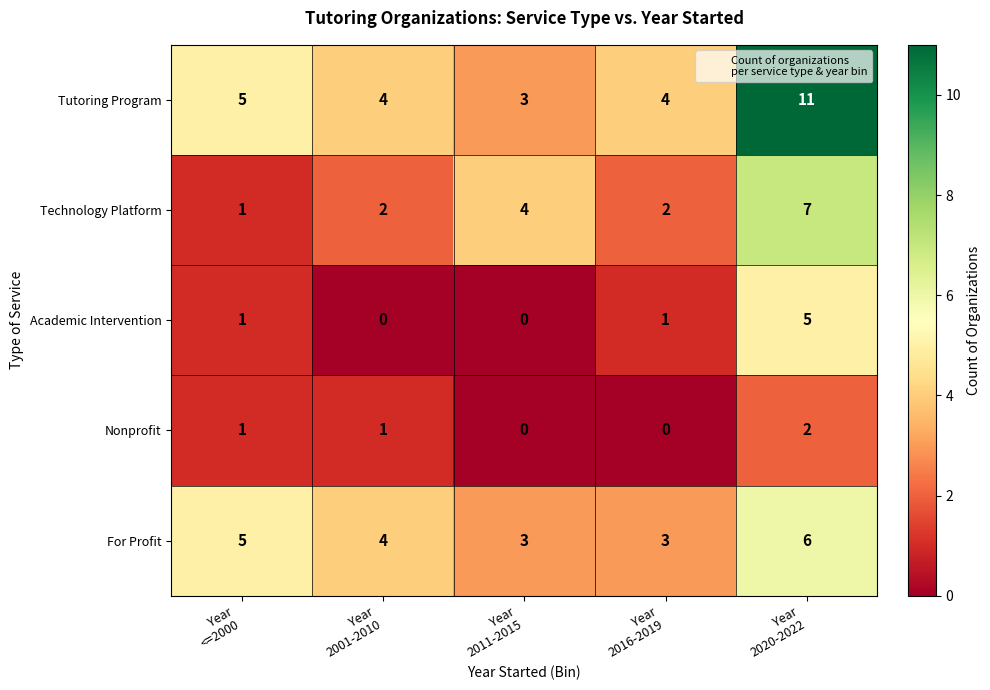

Which series has the largest range (max minus min)?

Tutoring Program